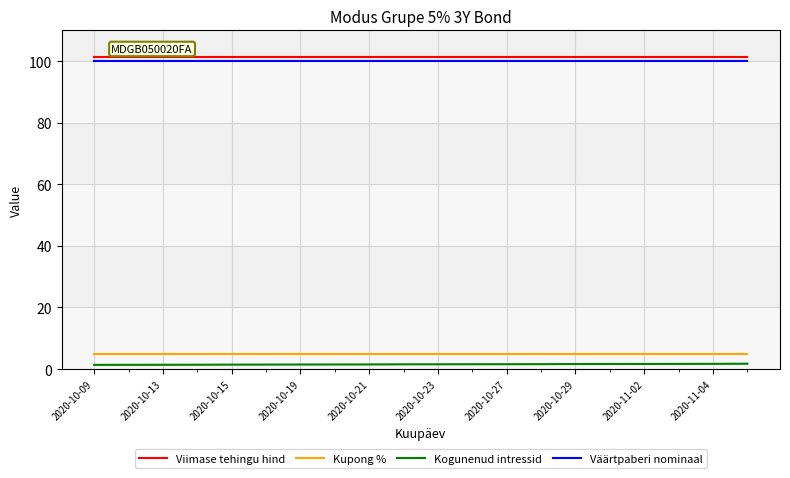

True or false: Viimase tehingu hind and Väärtpaberi nominaal intersect in this chart.

False